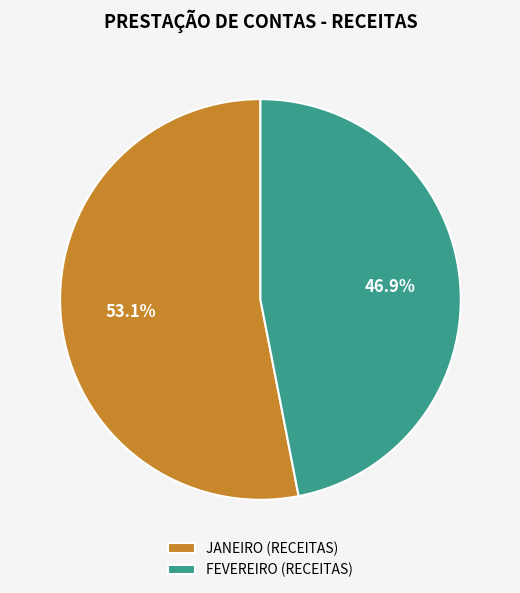

Which slice represents more than half of the pie?

JANEIRO (RECEITAS)